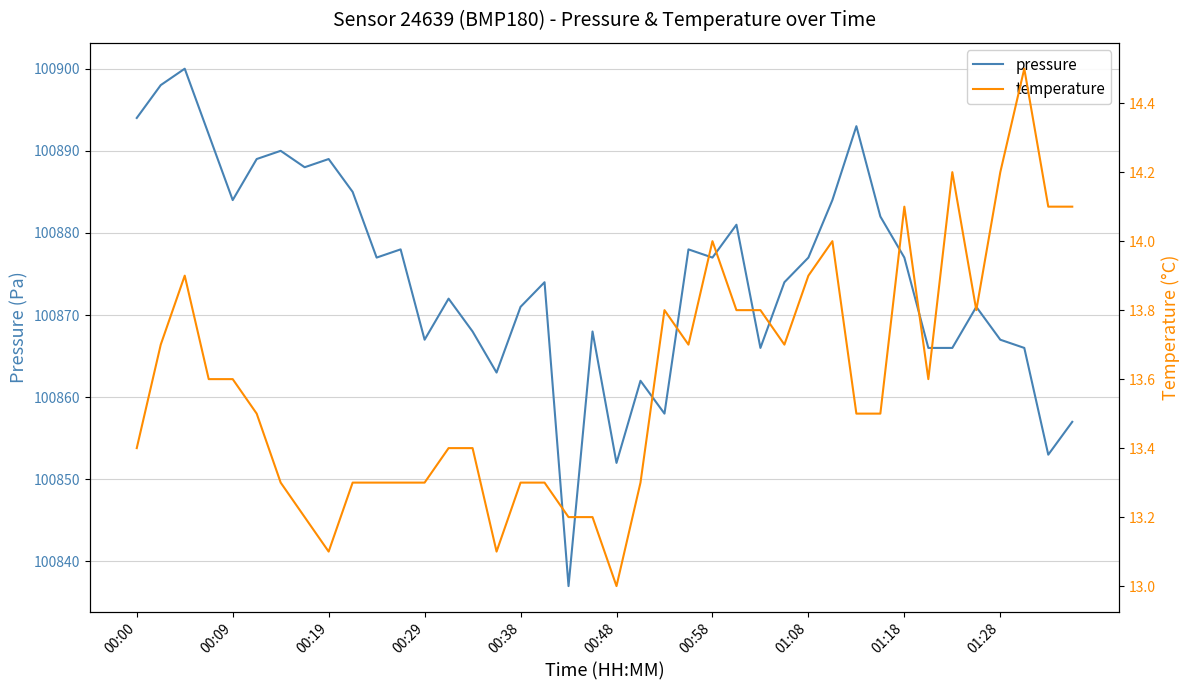

The pressure series shows 100877 at 00:58. True or false?

True